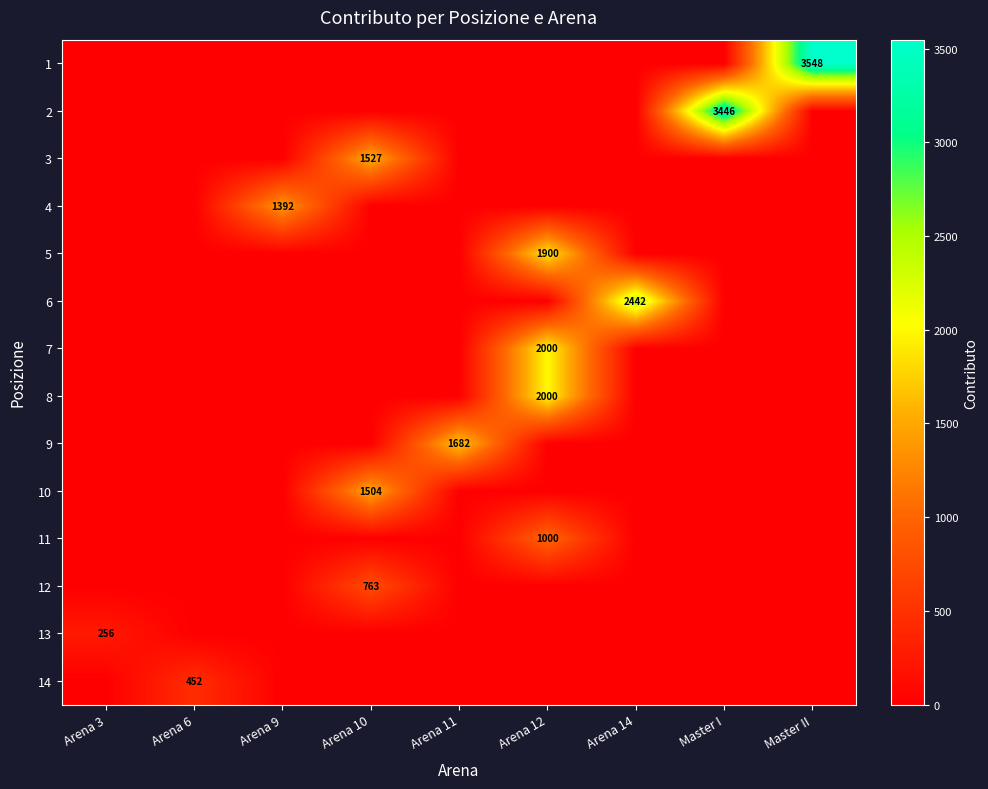

Count the number of data series in this chart.

14